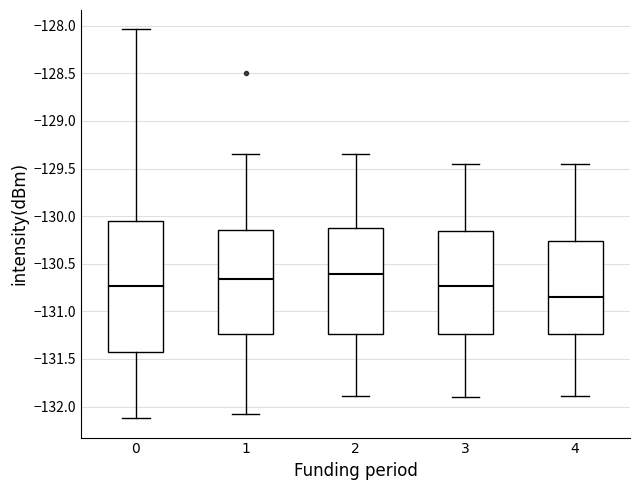

Reading left to right, read every box against the y-axis: the position of its median line, the range the box covers, and the ends of its whiskers. The values are not printed on the chart, so give them approximately, as read against the axis.

0: median -130.75, box -131.45 to -130.05, whiskers -132.10 to -128.05
1: median -130.65, box -131.25 to -130.15, whiskers -132.10 to -129.35
2: median -130.60, box -131.25 to -130.10, whiskers -131.90 to -129.35
3: median -130.75, box -131.25 to -130.15, whiskers -131.90 to -129.45
4: median -130.85, box -131.25 to -130.25, whiskers -131.90 to -129.45